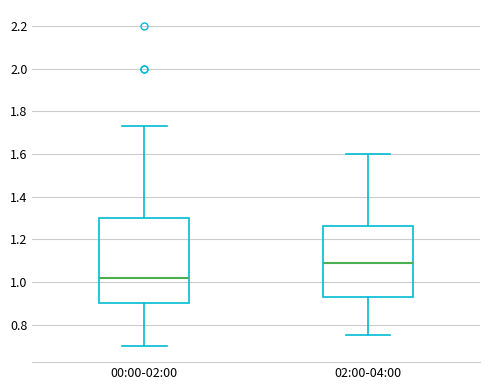

Reading left to right, transcribe this box plot: for each box, give where its median line is, the range the box spans, and where its two whiskers end, as read against the y-axis. The values are not printed on the chart, so give them approximately, as read against the axis.

00:00-02:00: median 1.02, box 0.90 to 1.30, whiskers 0.70 to 1.74
02:00-04:00: median 1.10, box 0.94 to 1.26, whiskers 0.76 to 1.60